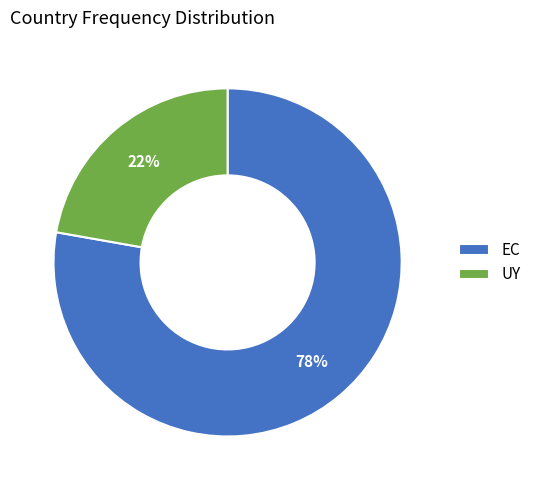

Between UY and EC, which is larger?

EC